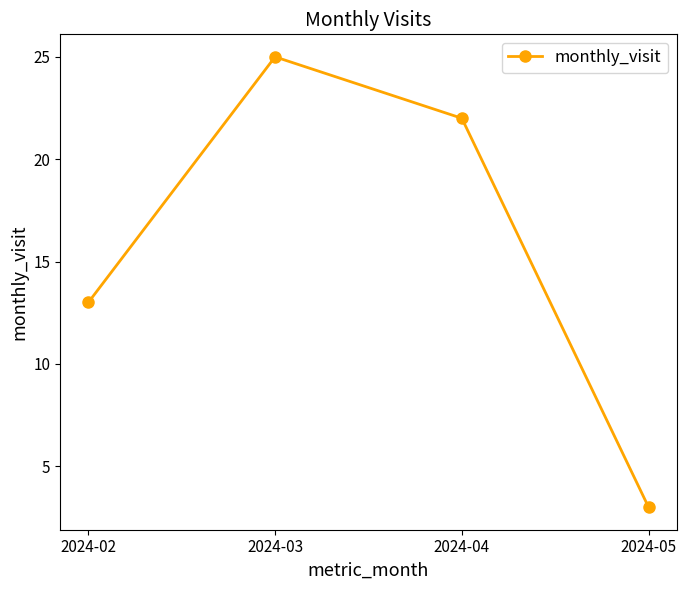

How many categories are shown in the chart?

4